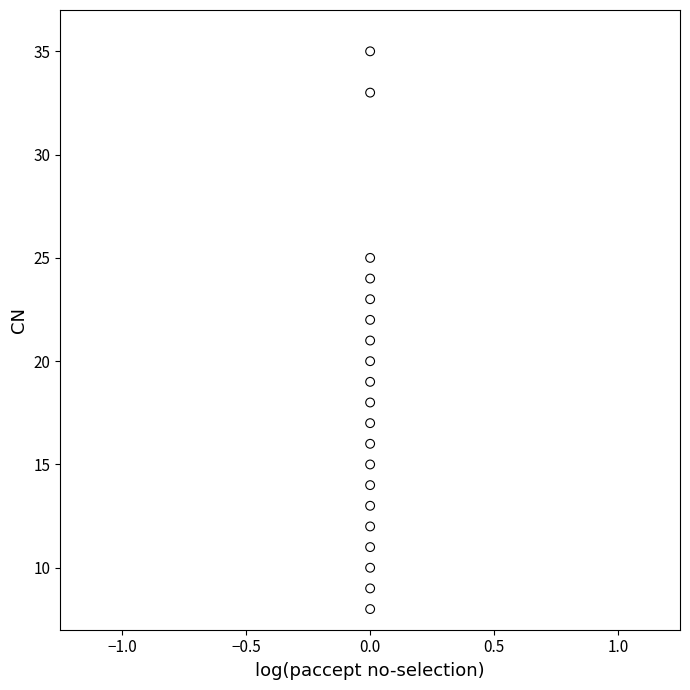

What is the range of Y values (max minus min)?

27